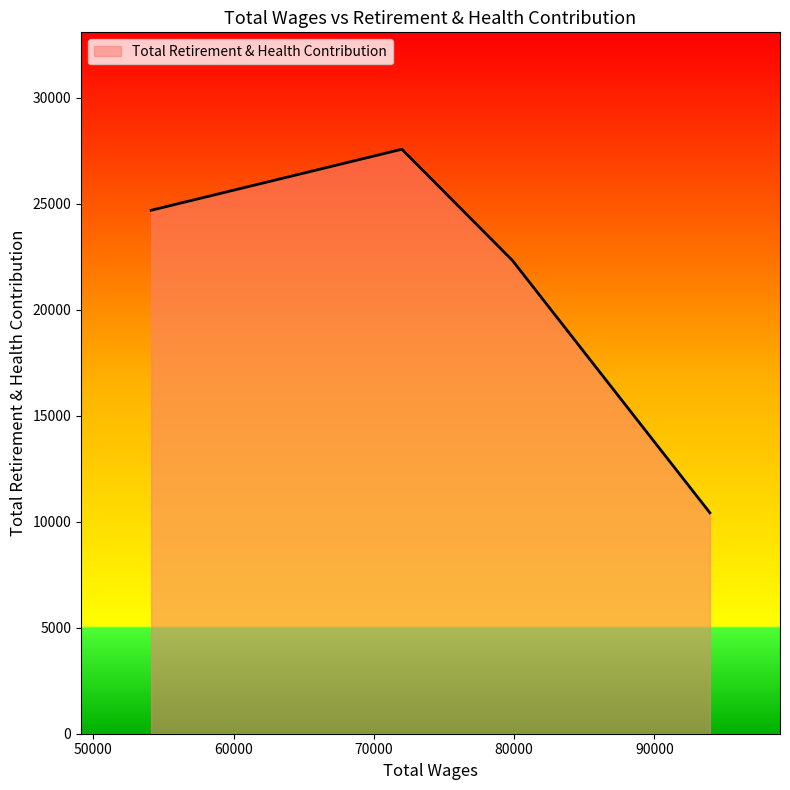

True or false: the data has more than 1 interior local peaks.

False